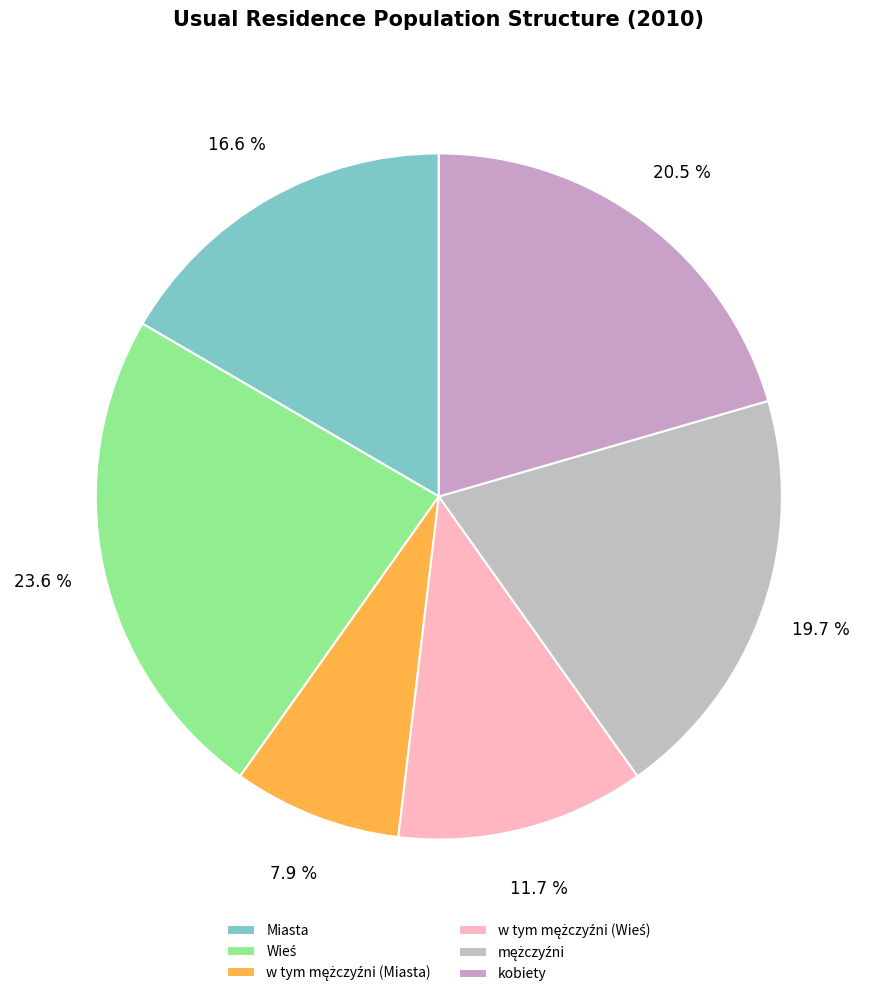

Count the number of slices in the pie.

6